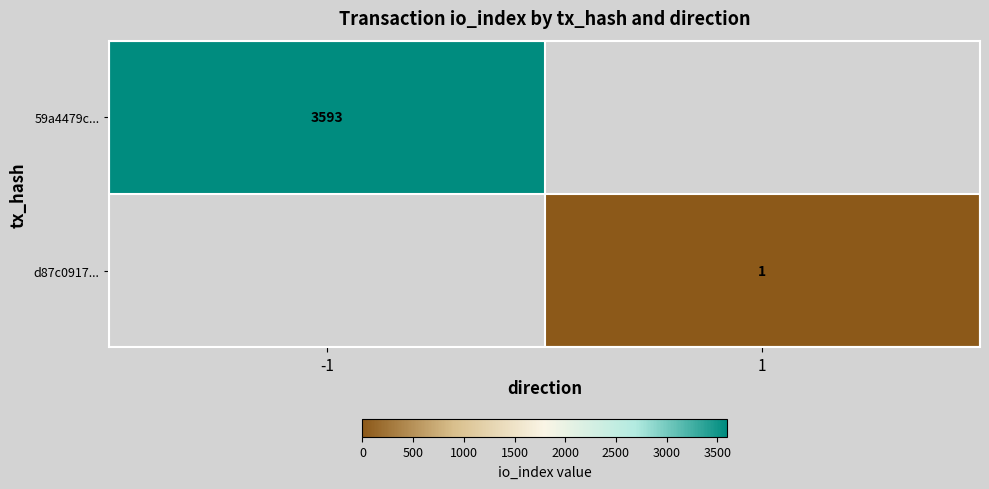

Is it true that d87c0917... equals 1 at 1?

True